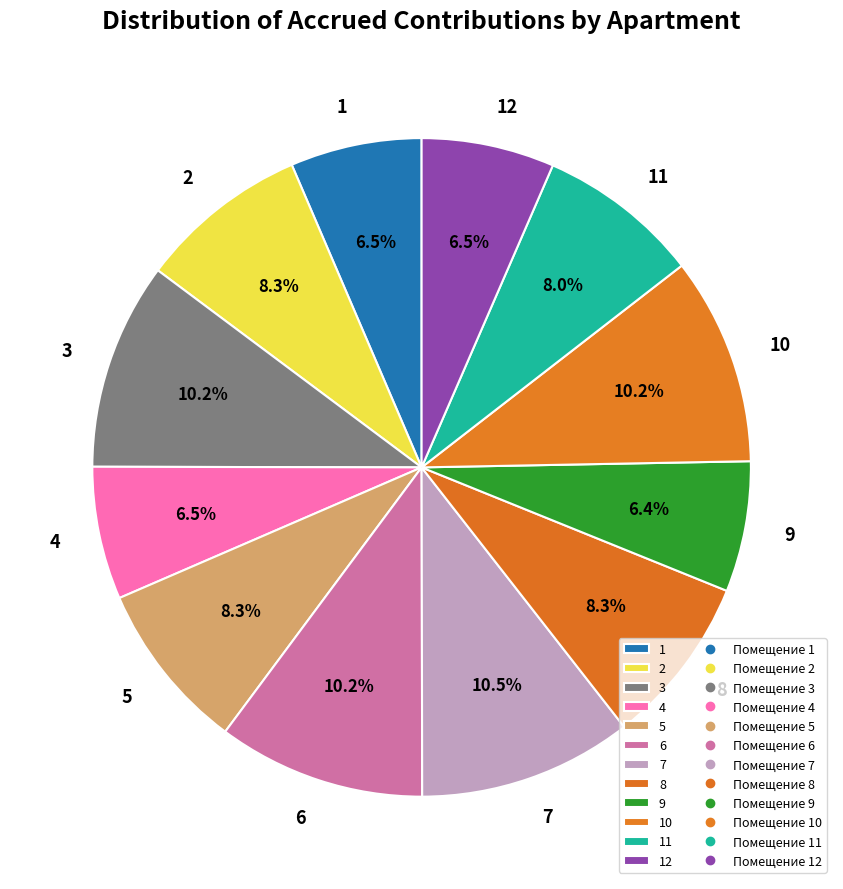

To the nearest percent, what is the combined percentage of 3 and 6?

20%